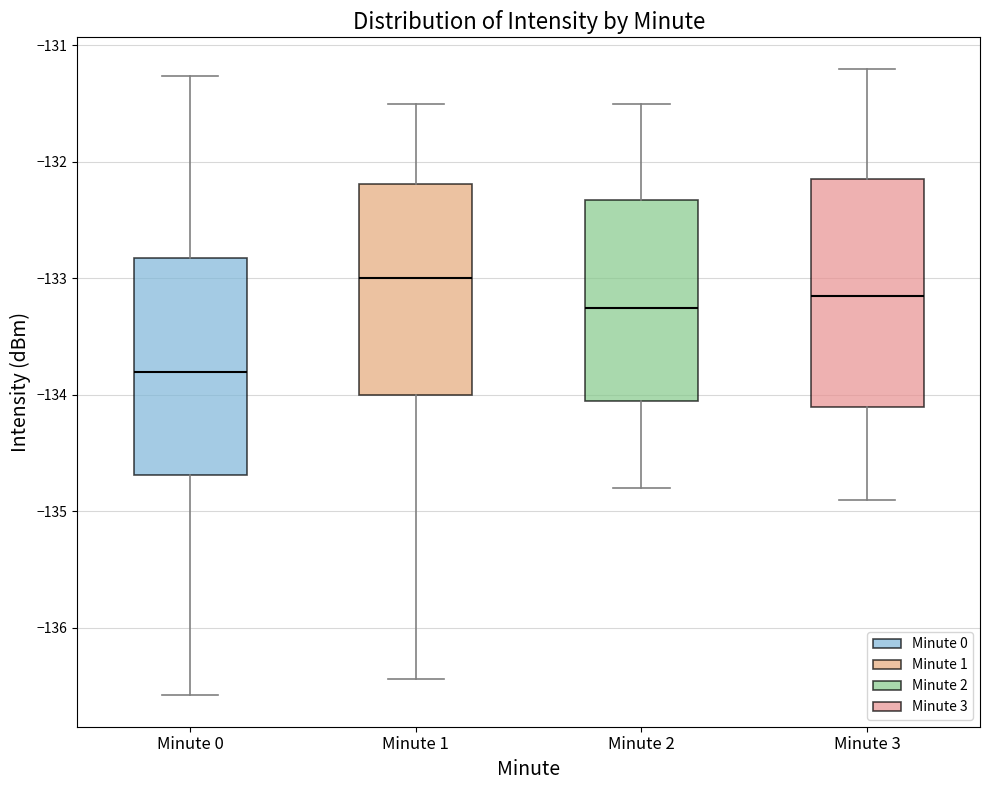

Which box has the highest median line?

Minute 1